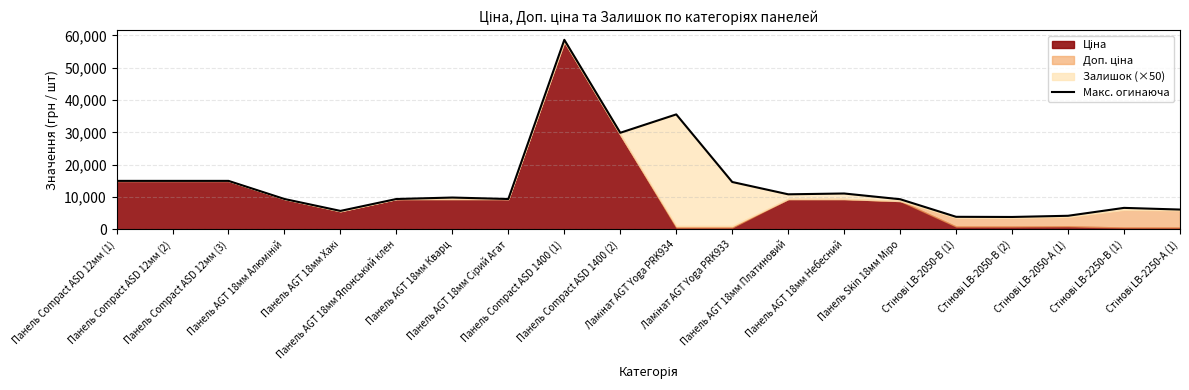

At which category does the chart reach its minimum across all series?

Стінові LB-2050-В (2)